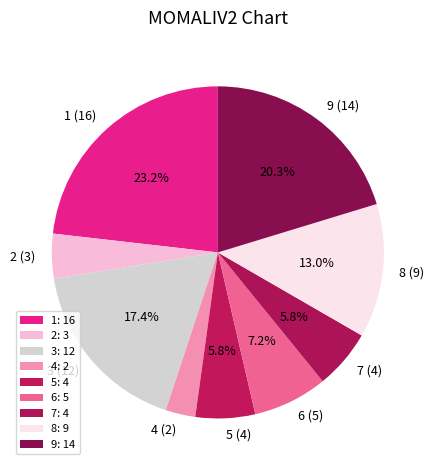

Combined, do 9 (14) and 7 (4) account for over 50%?

No